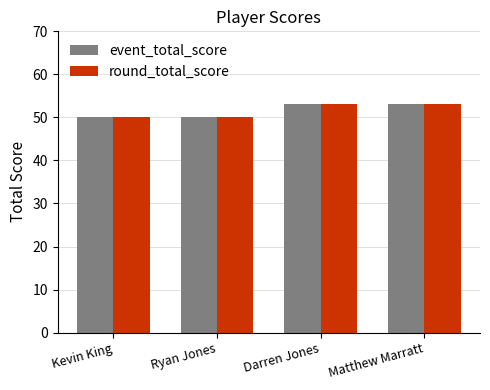

What is the smallest value displayed?

50